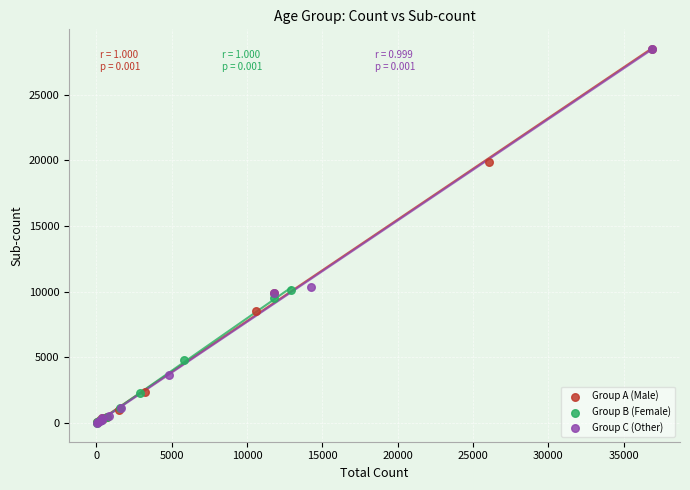

What are all the series names shown in the legend?

Group A (Male), Group B (Female), Group C (Other)